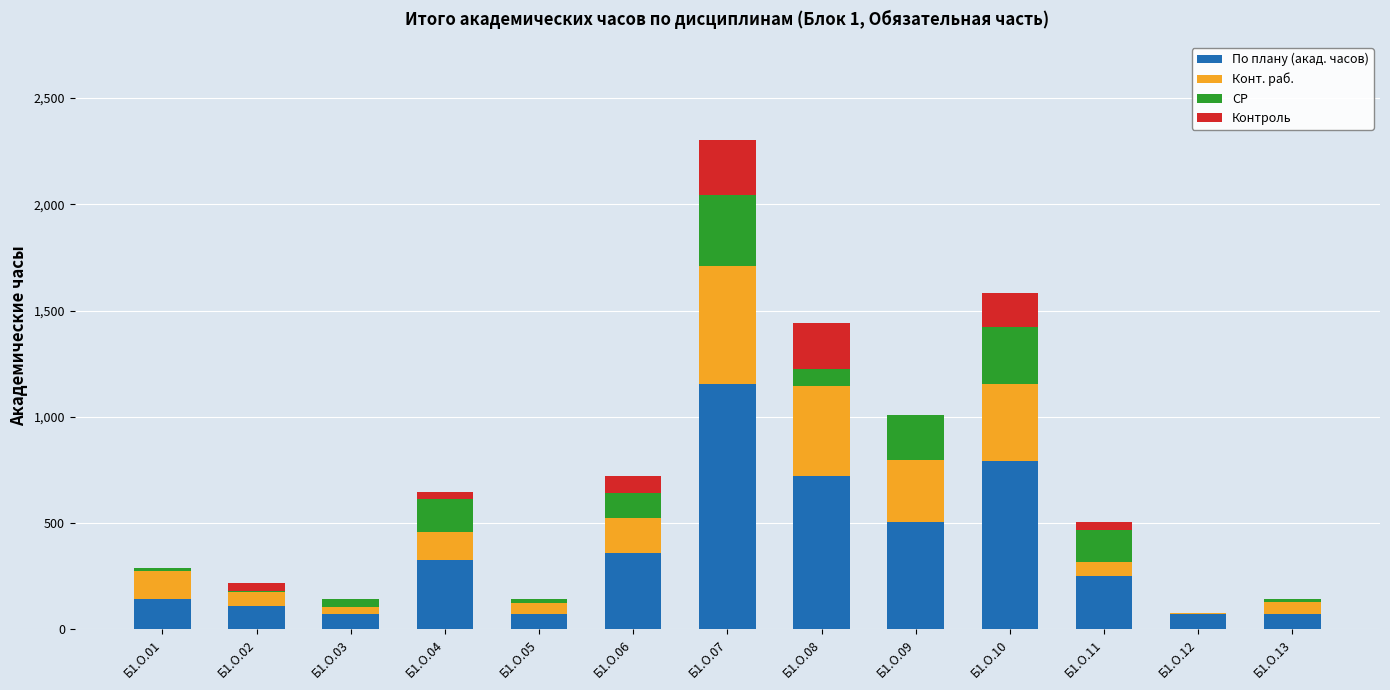

Are the bars horizontal?

No